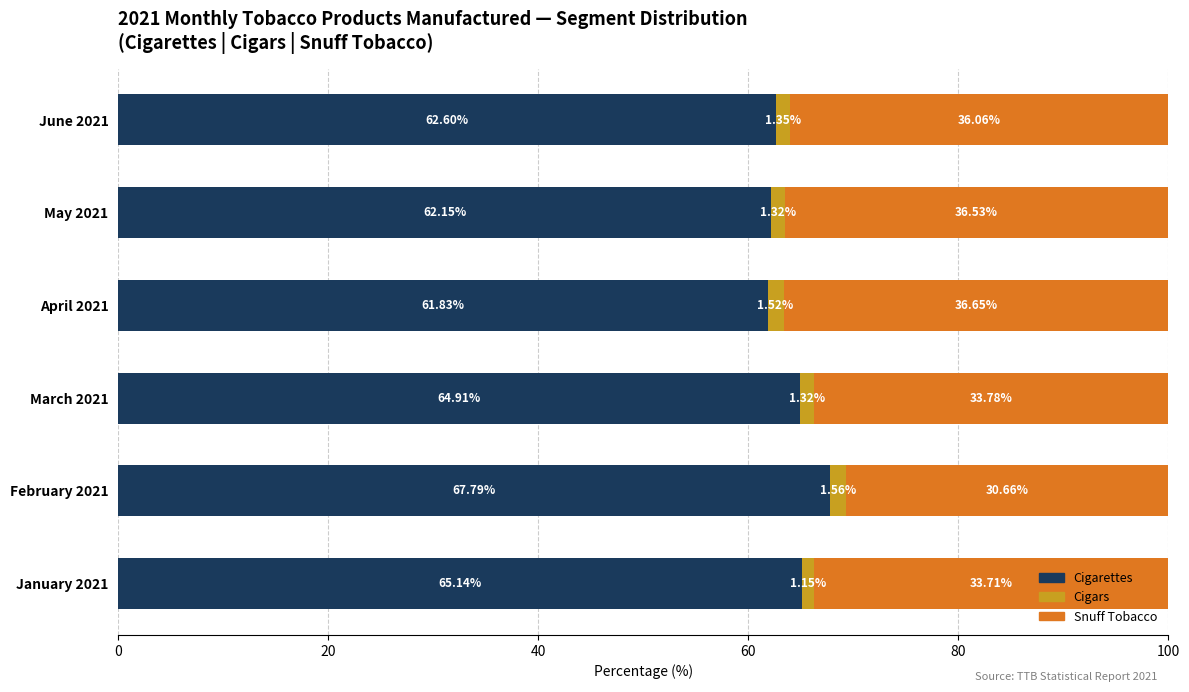

What is the total value across all series at January 2021?

100.0